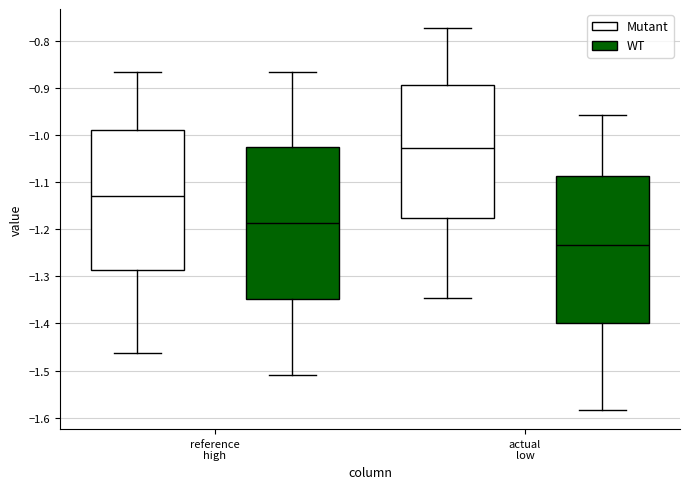

Reading left to right, transcribe this box plot: for each box, give where its median line is, the range the box spans, and where its two whiskers end, as read against the y-axis. The values are not printed on the chart, so give them approximately, as read against the axis.

reference high (Mutant): median -1.13, box -1.29 to -0.99, whiskers -1.46 to -0.86
reference high (WT): median -1.19, box -1.35 to -1.03, whiskers -1.51 to -0.86
actual low (Mutant): median -1.03, box -1.18 to -0.89, whiskers -1.35 to -0.77
actual low (WT): median -1.23, box -1.40 to -1.09, whiskers -1.58 to -0.96